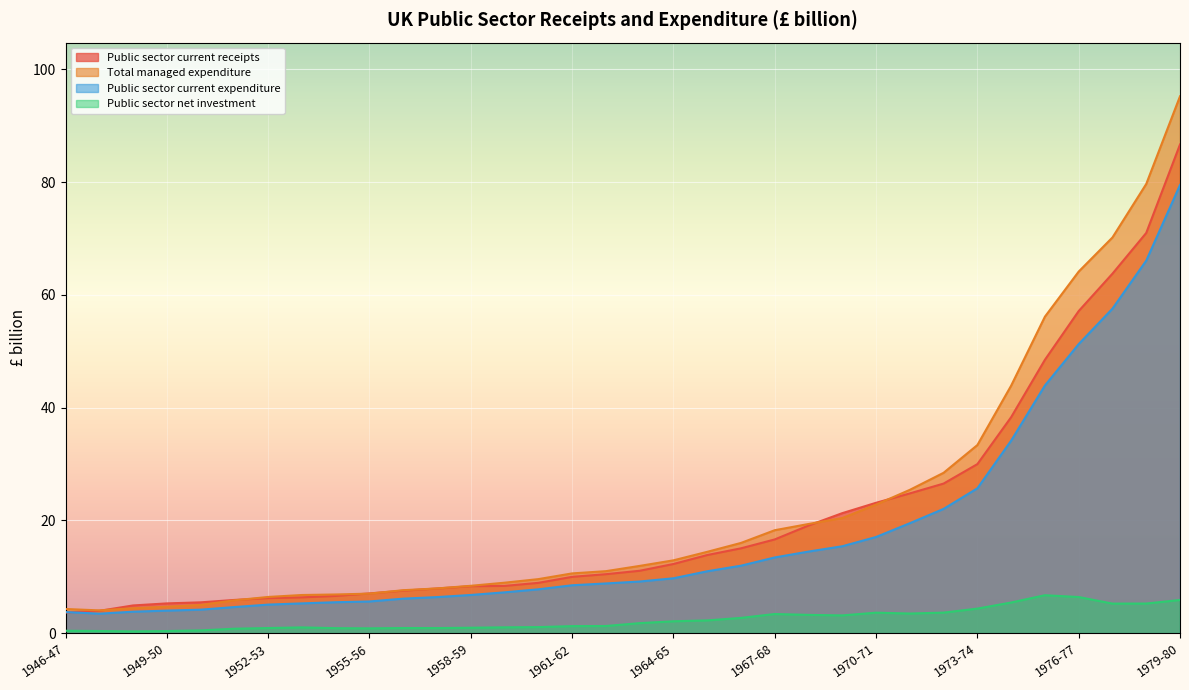

What is the difference between the Public sector current receipts values at 1961-62 and 1952-53?

3.8